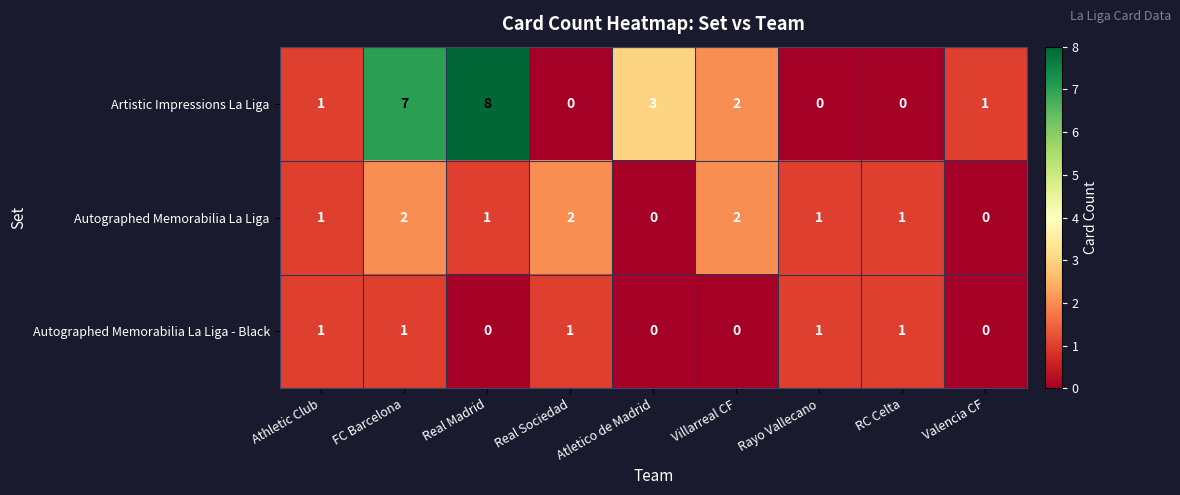

What is the spread (max minus min) of values at Villarreal CF?

2